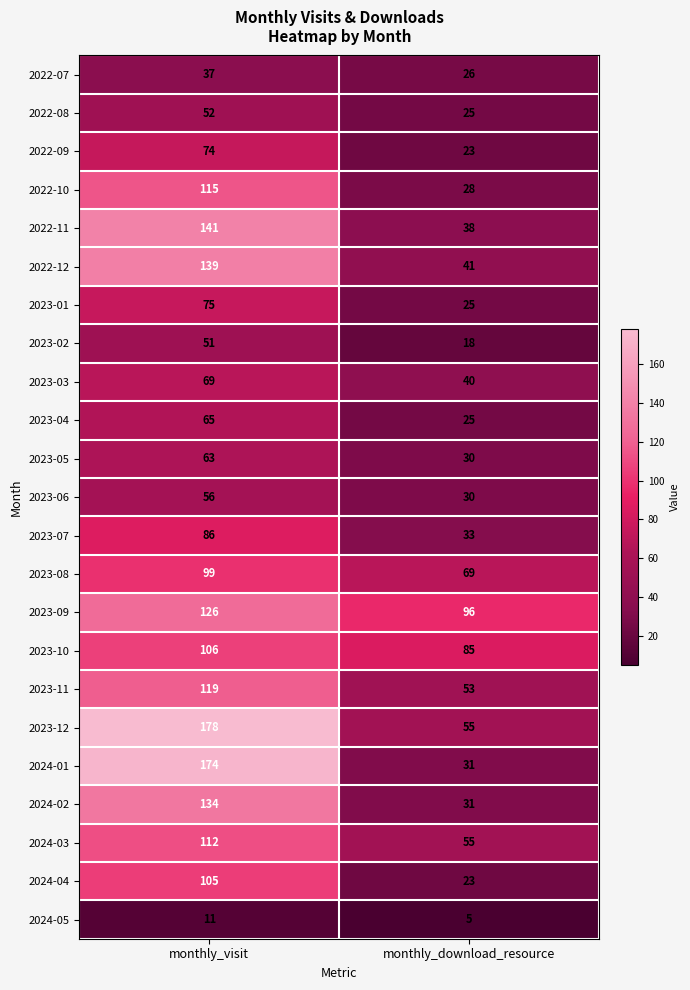

Which category has the highest value across all series?

monthly_visit